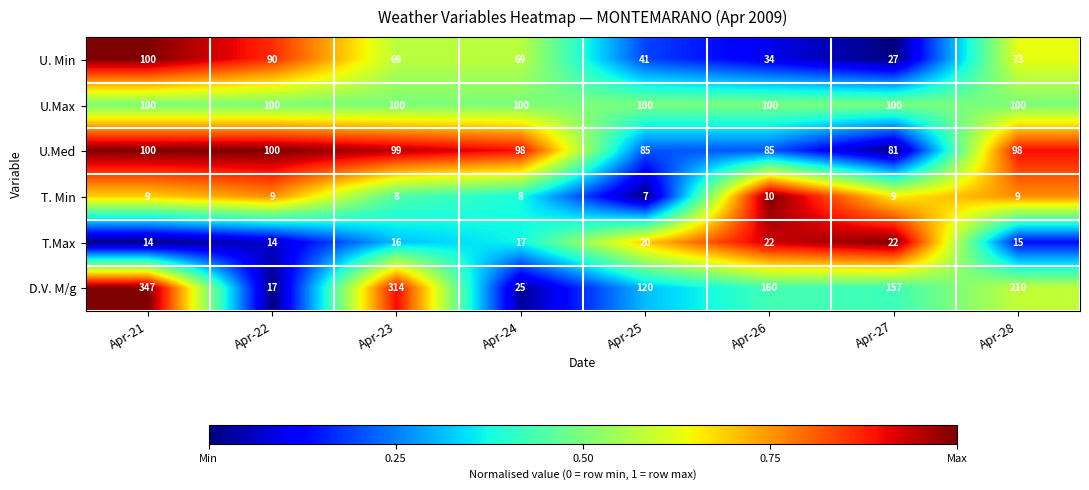

What is the difference between the highest and lowest values at Apr-27?

148